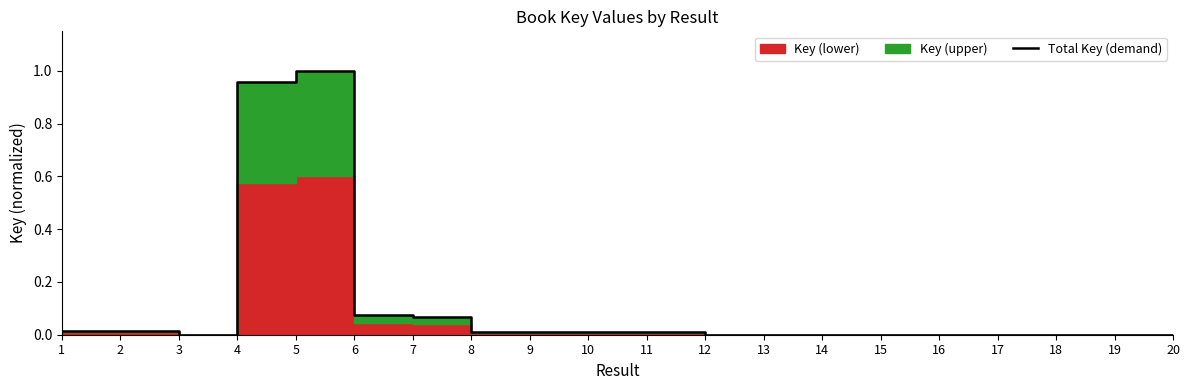

Is it true that the value at 19 is 0.0?

False